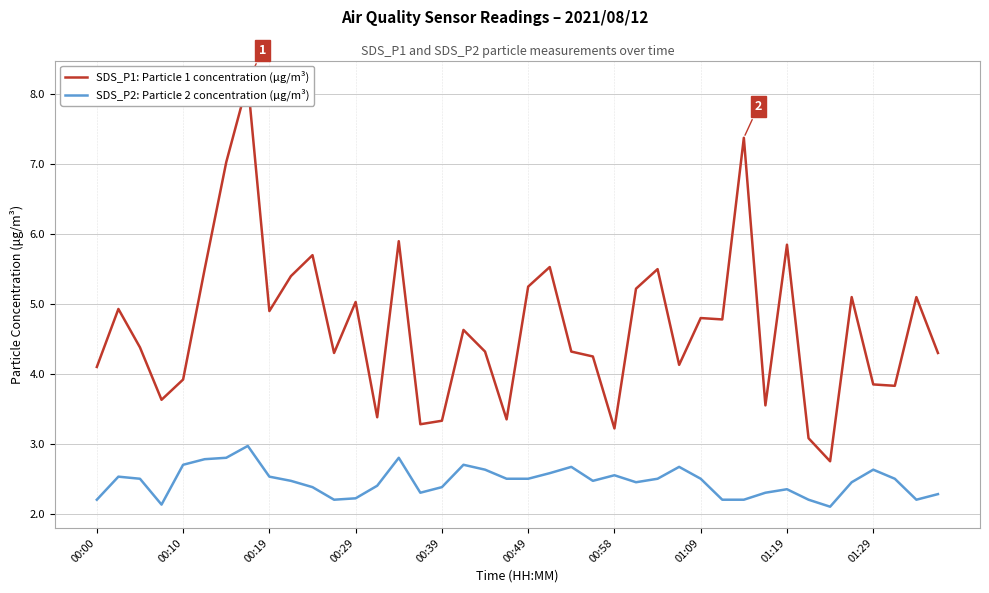

What is the lowest value of the SDS_P2: Particle 2 concentration (μg/m³) series?

2.1